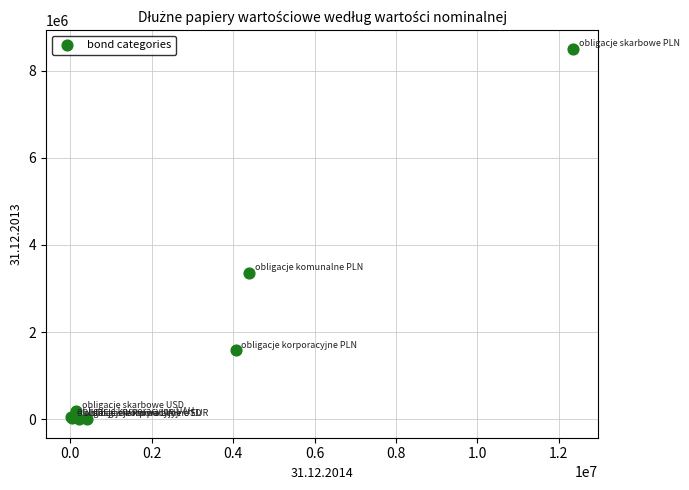

What Y value in the scatter plot is closest to 4249804?

3361853